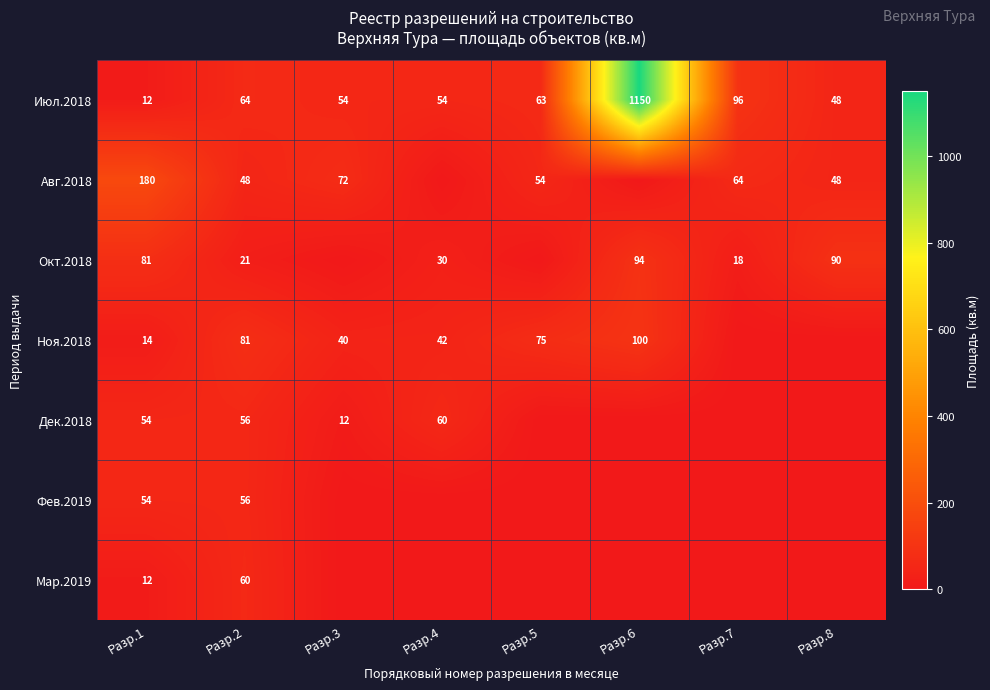

What is the difference between the highest and lowest values at Разр.2?

60